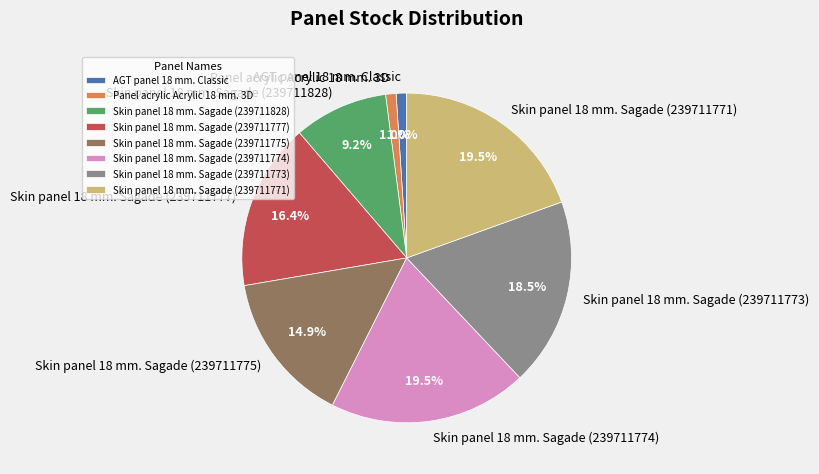

What percentage is NOT represented by Skin panel 18 mm. Sagade (239711771)?

80.5%